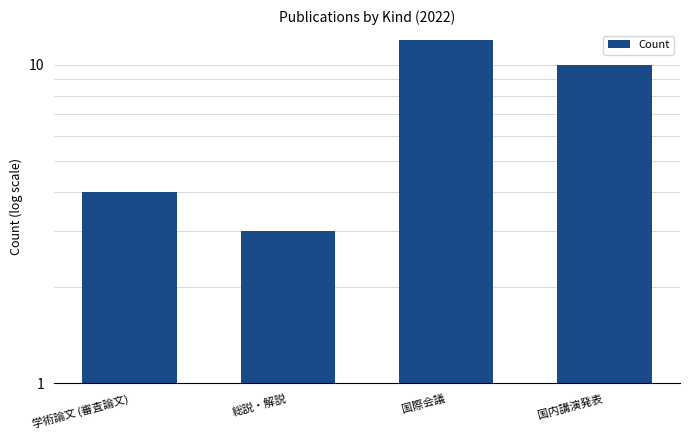

List the labels in order of value, smallest first.

総説・解説, 学術論文 (審査論文), 国内講演発表, 国際会議